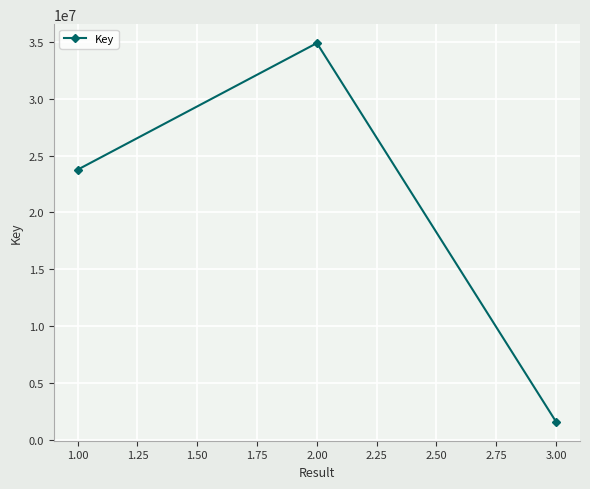

Count the number of data series in this chart.

1